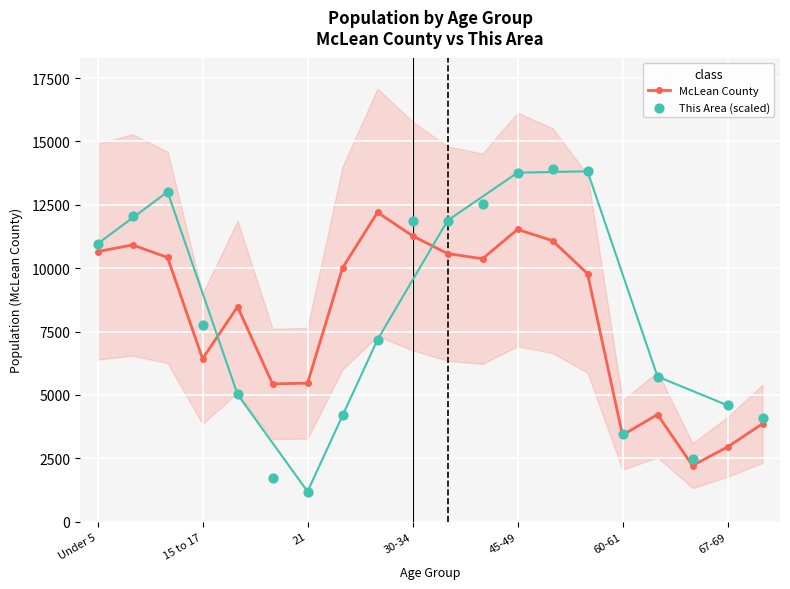

Is the value of McLean County at 11 greater than the value of This Area (scaled) at 11?

No